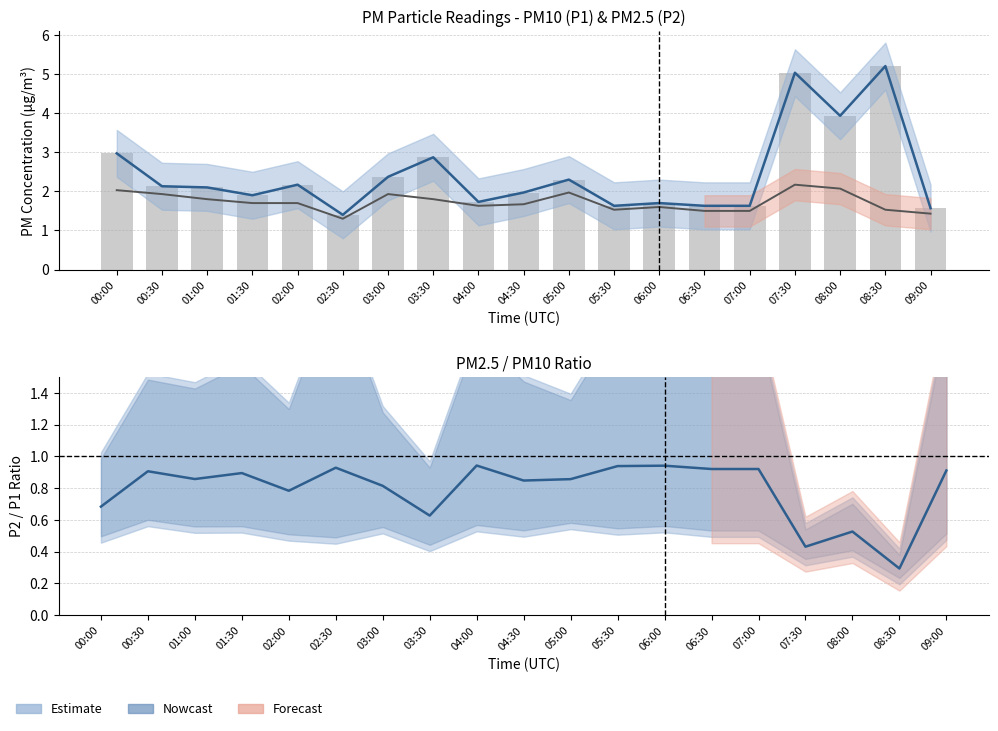

The P1 (PM10) series shows 1.4 at 02:30. True or false?

True